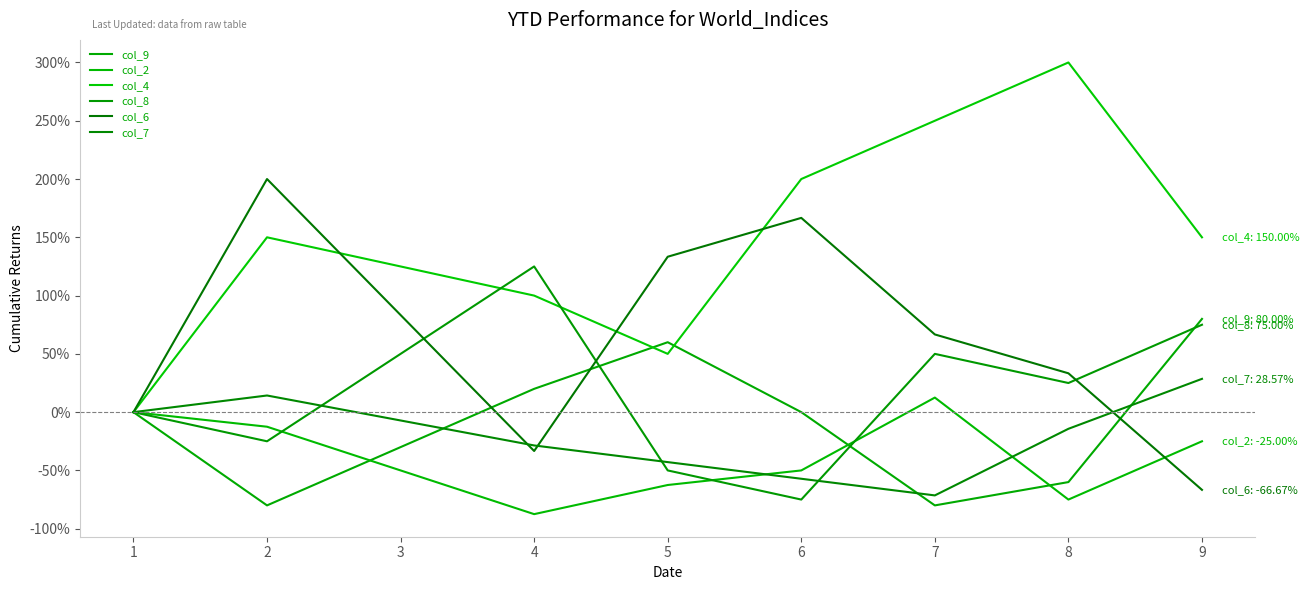

What are all the series names shown in the legend?

col_9, col_2, col_4, col_8, col_6, col_7